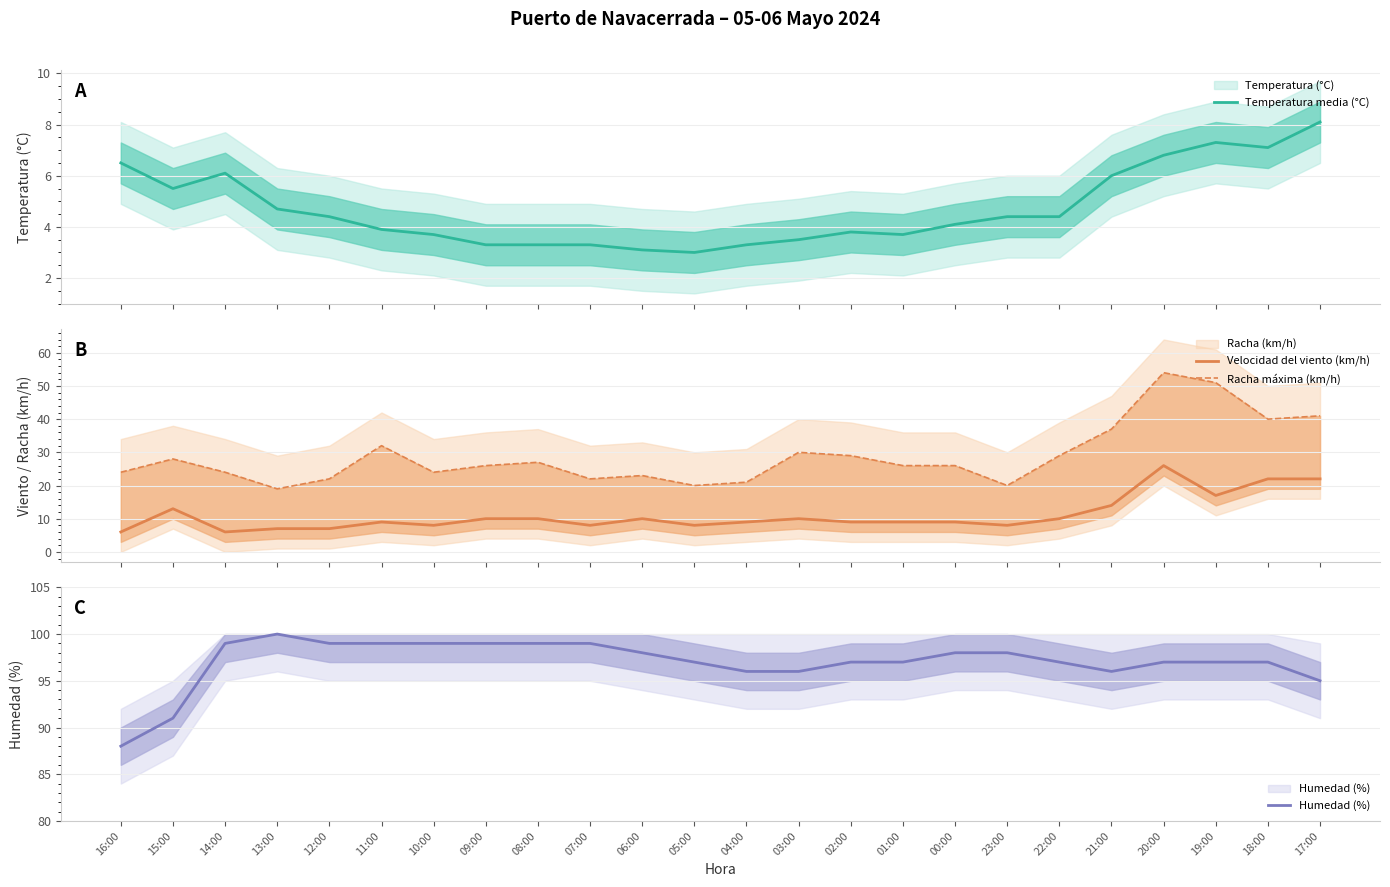

True or false: Humedad (%) has a value of 25.7 at 02:00.

False